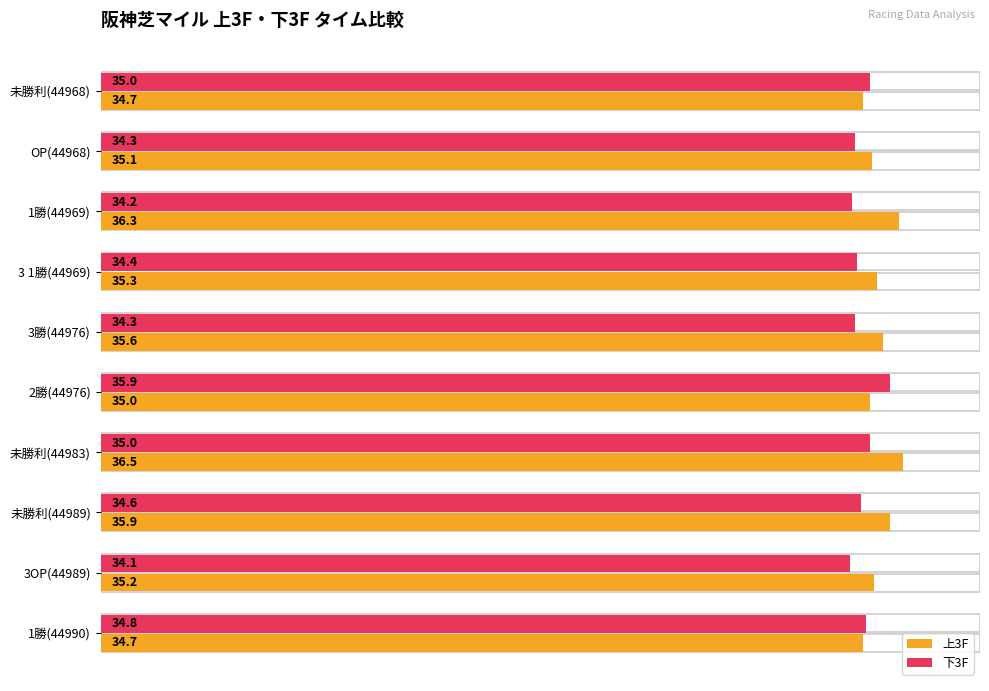

Which series changed the most between 未勝利(44989) and 1勝(44990)?

上3F